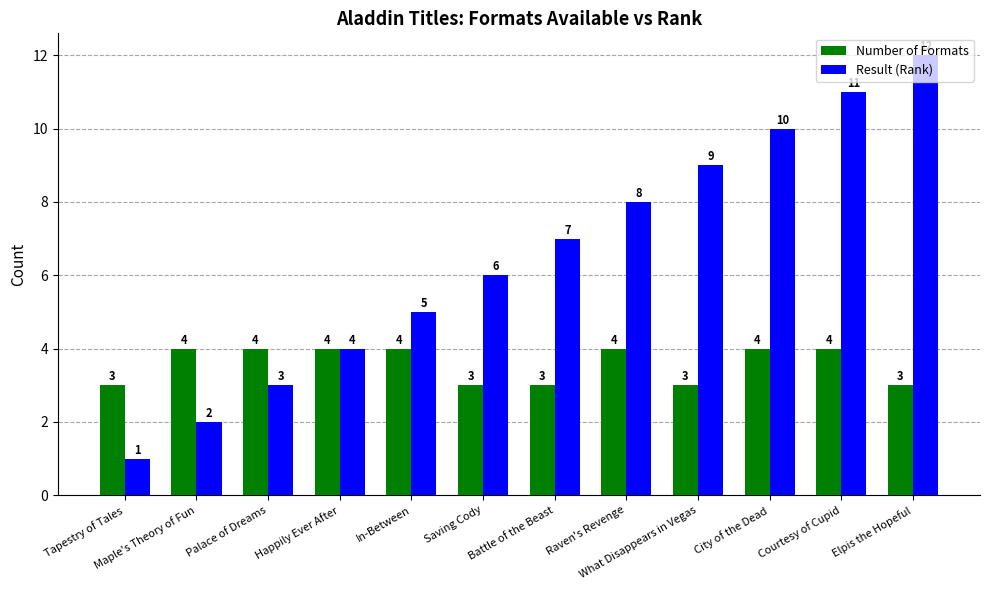

Which category has the highest value in the Result (Rank) series?

Elpis the Hopeful